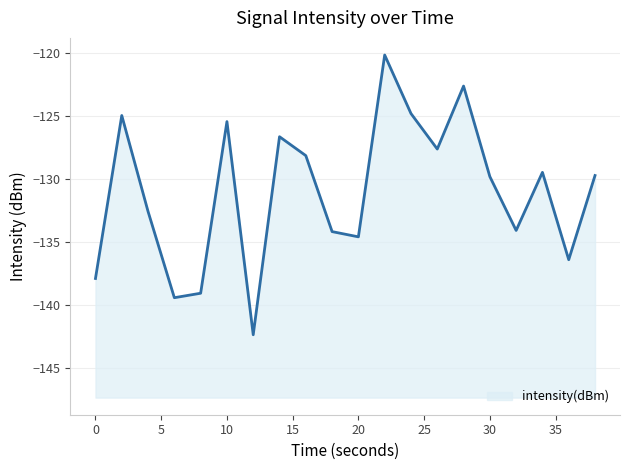

What is the change in value from 28 to 38?

-7.1